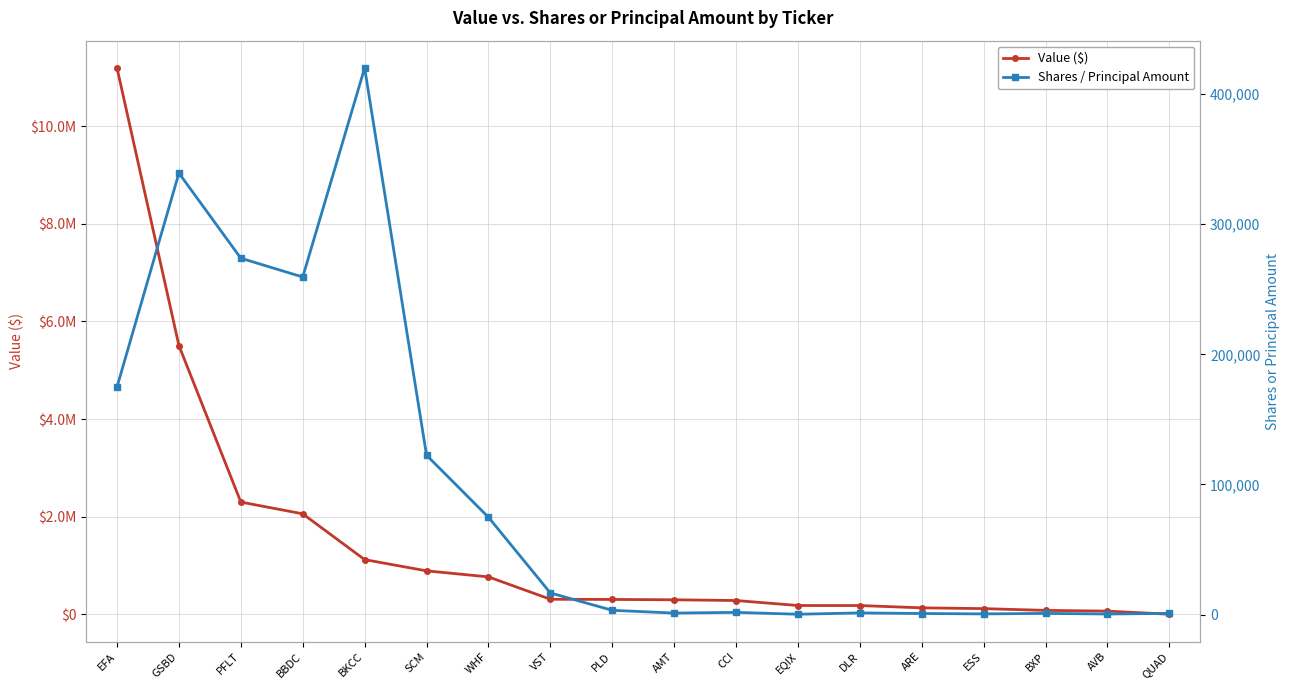

What is the spread (max minus min) of values at EFA?

11018000